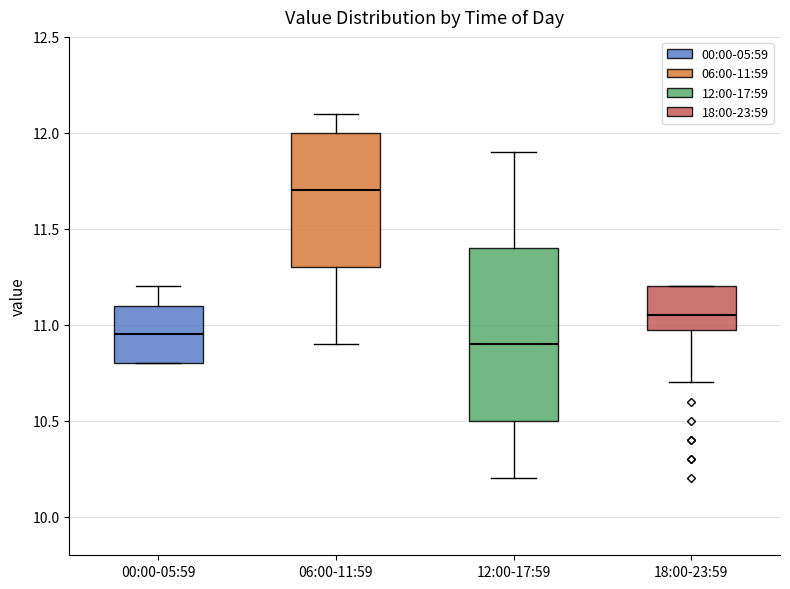

Where is the upper edge of the box for 06:00-11:59 on the y-axis? The values are not printed on the chart, so give them approximately, as read against the axis.

12.00